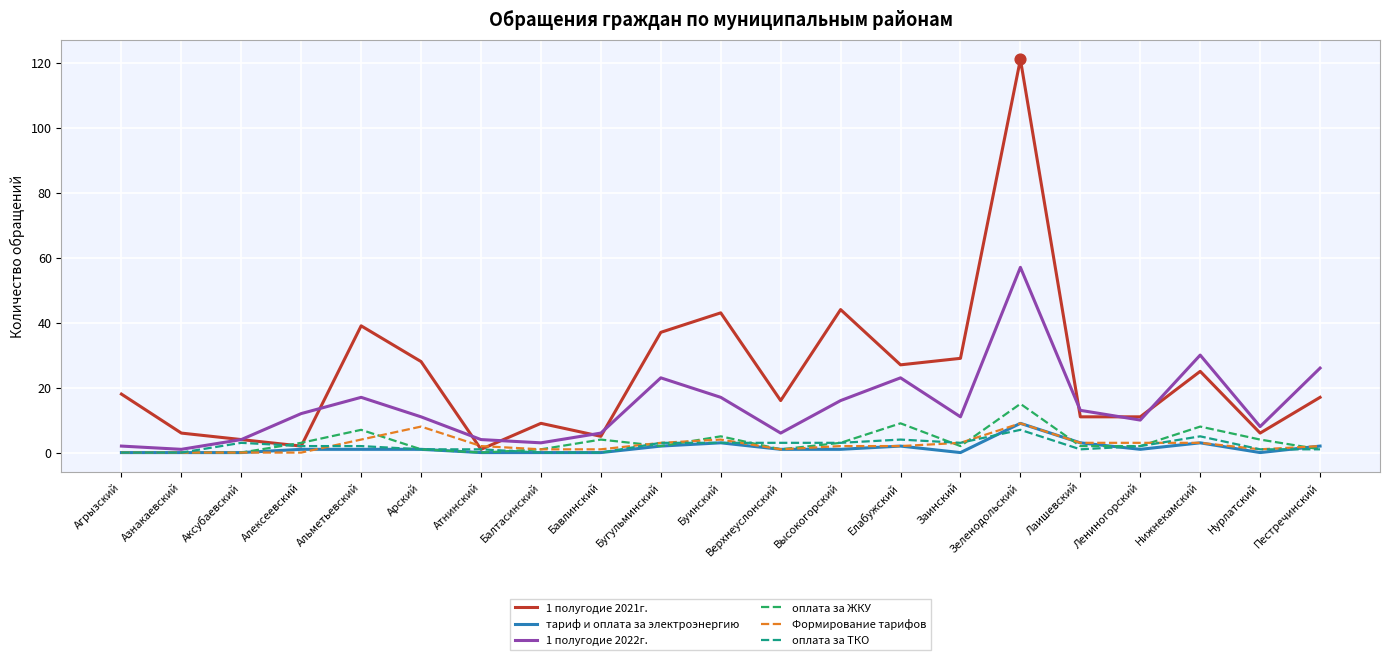

Which series has the widest spread of values?

1 полугодие 2021г.